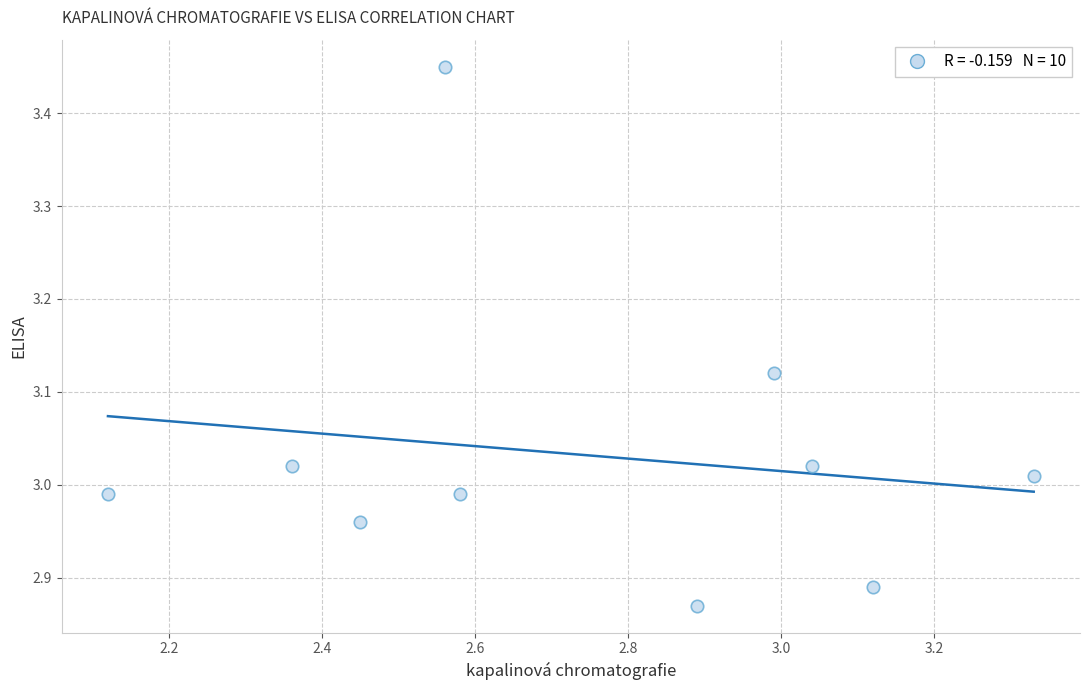

What is the range of X values (max minus min)?

1.2